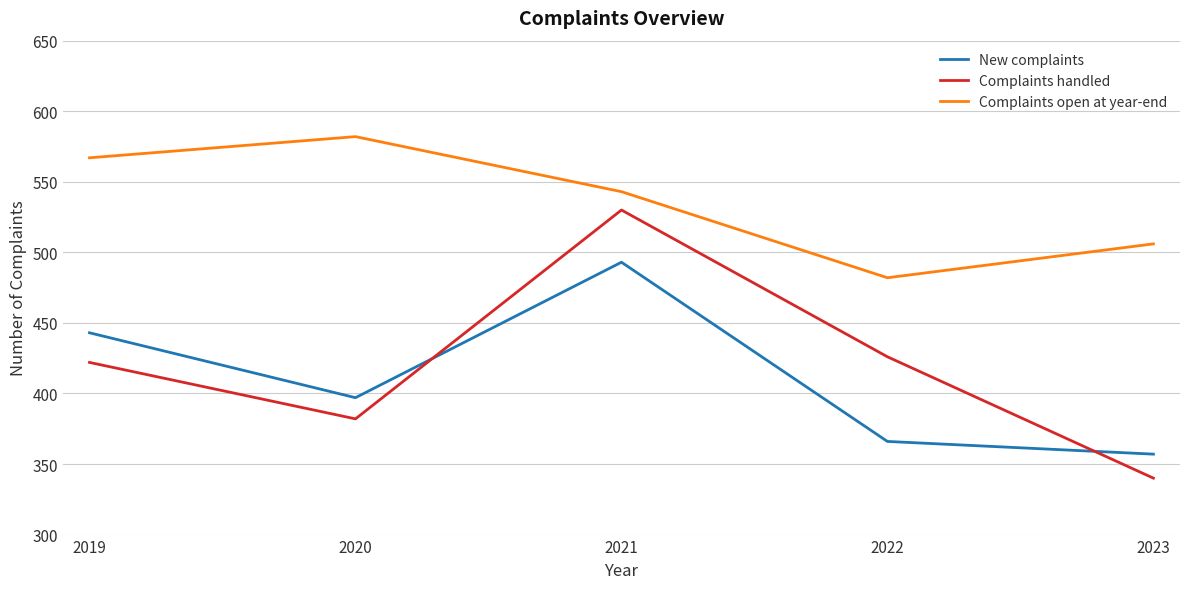

Reading left to right, extract all data points from this chart.

New complaints: 2019=443	2020=397	2021=493	2022=366	2023=357
Complaints handled: 2019=422	2020=382	2021=530	2022=426	2023=340
Complaints open at year-end: 2019=567	2020=582	2021=543	2022=482	2023=506